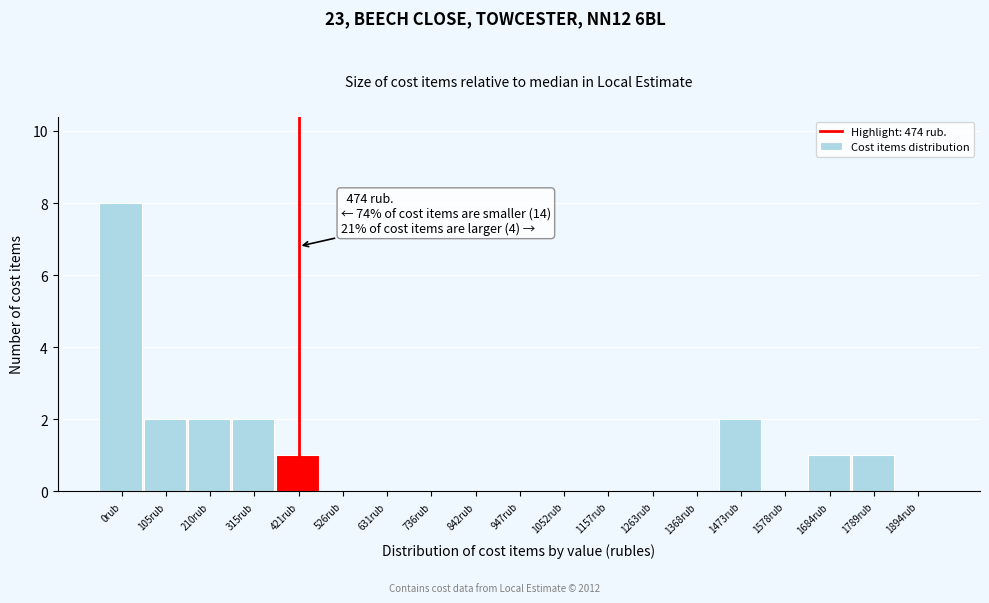

Reading right to left, extract all data points from this chart.

1894rub=0	1789rub=1	1684rub=1	1578rub=0	1473rub=2	1368rub=0	1263rub=0	1157rub=0	1052rub=0	947rub=0	842rub=0	736rub=0	631rub=0	526rub=0	421rub=1	315rub=2	210rub=2	105rub=2	0rub=8